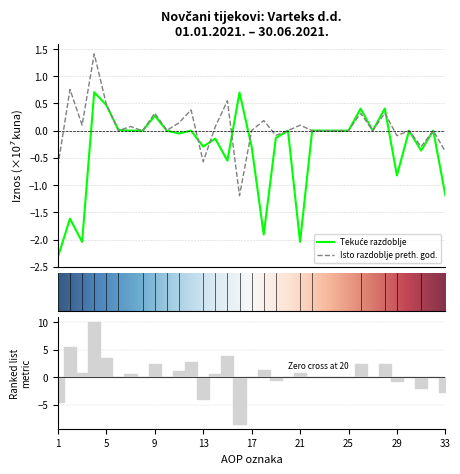

Which series ends up on top after the final intersection of Tekuce razdoblje and Isto razdoblje prethodne godine?

Isto razdoblje prethodne godine